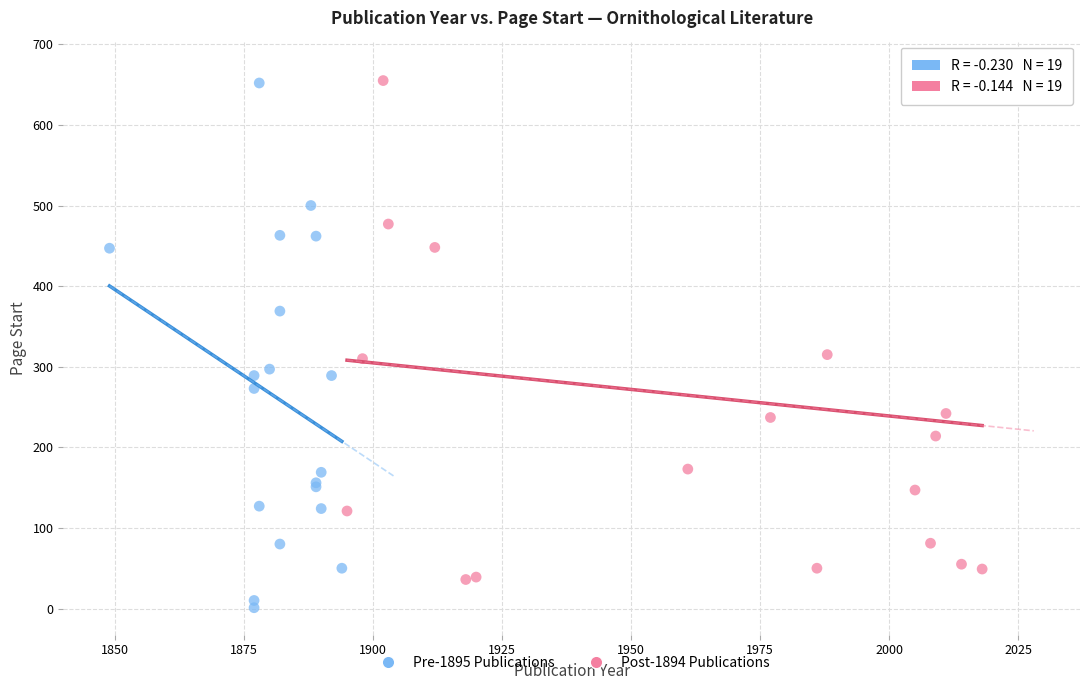

What are all the series names shown in the legend?

Pre-1895 Publications, Post-1894 Publications